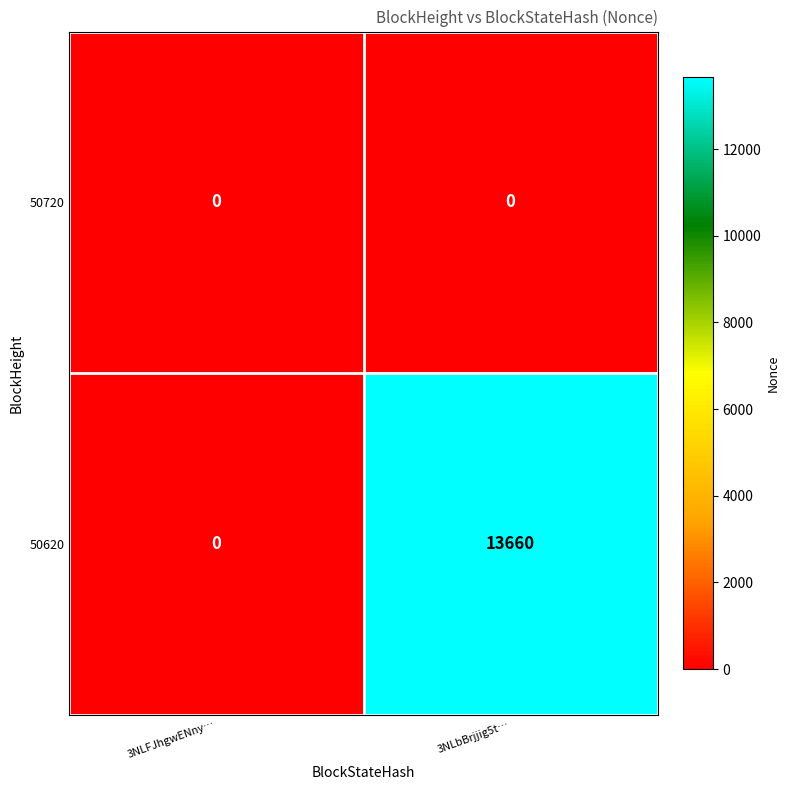

At 3NLbBrjjig5t…, list the series in order from largest to smallest.

50620, 50720